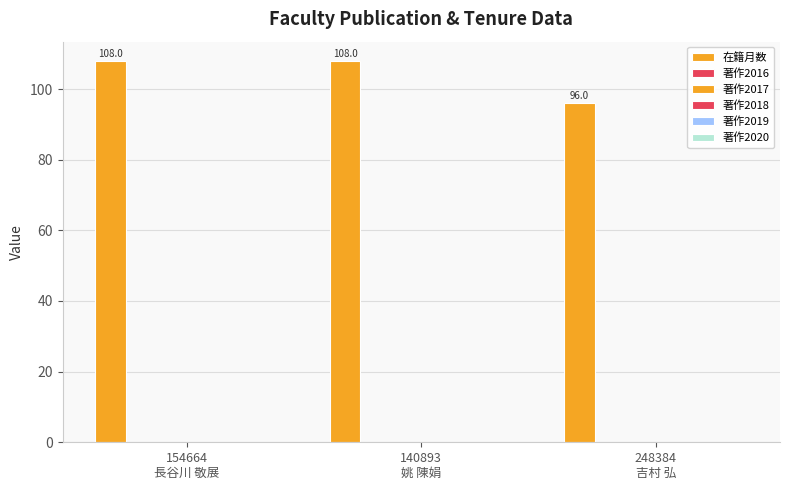

Are the bars horizontal?

No